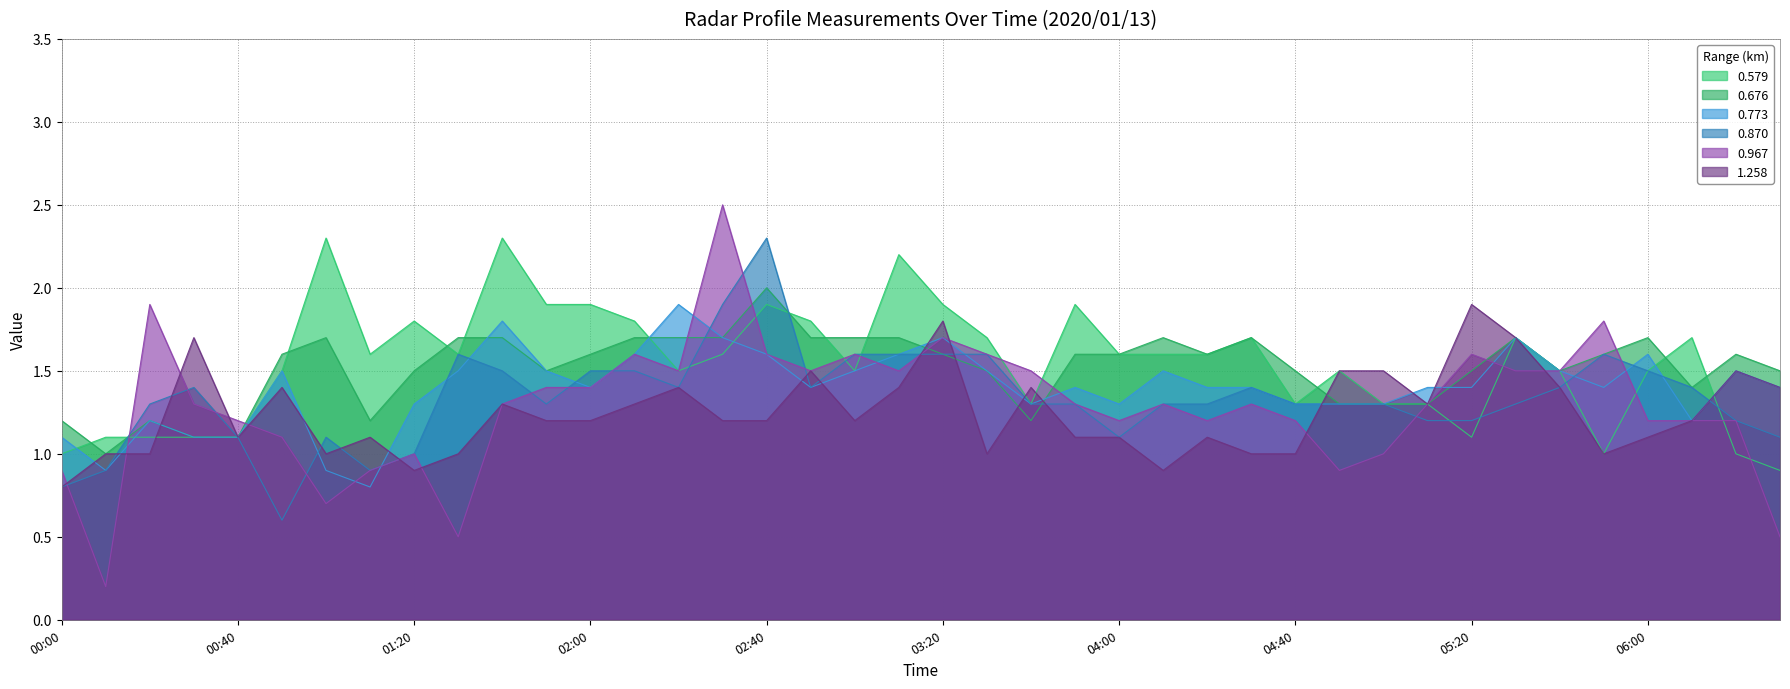

What is the sum of all 0.967 values?

51.6